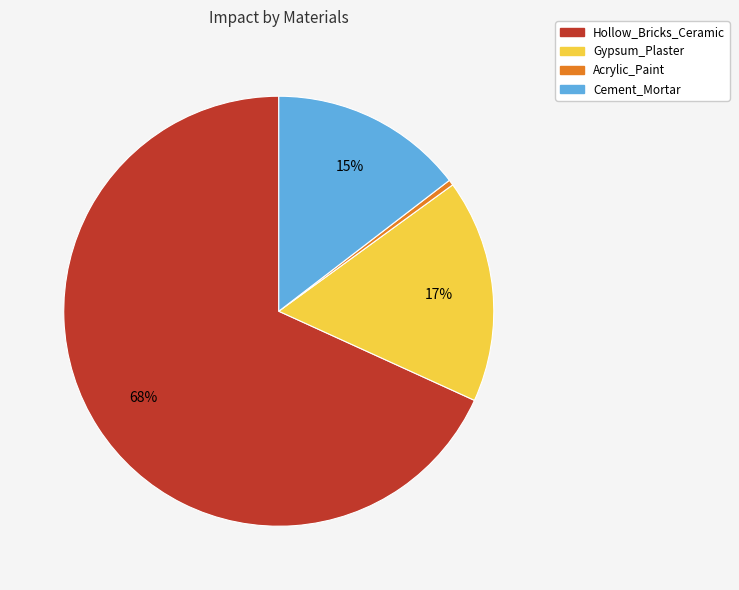

Do Acrylic_Paint and Cement_Mortar together represent more than half of the pie?

No